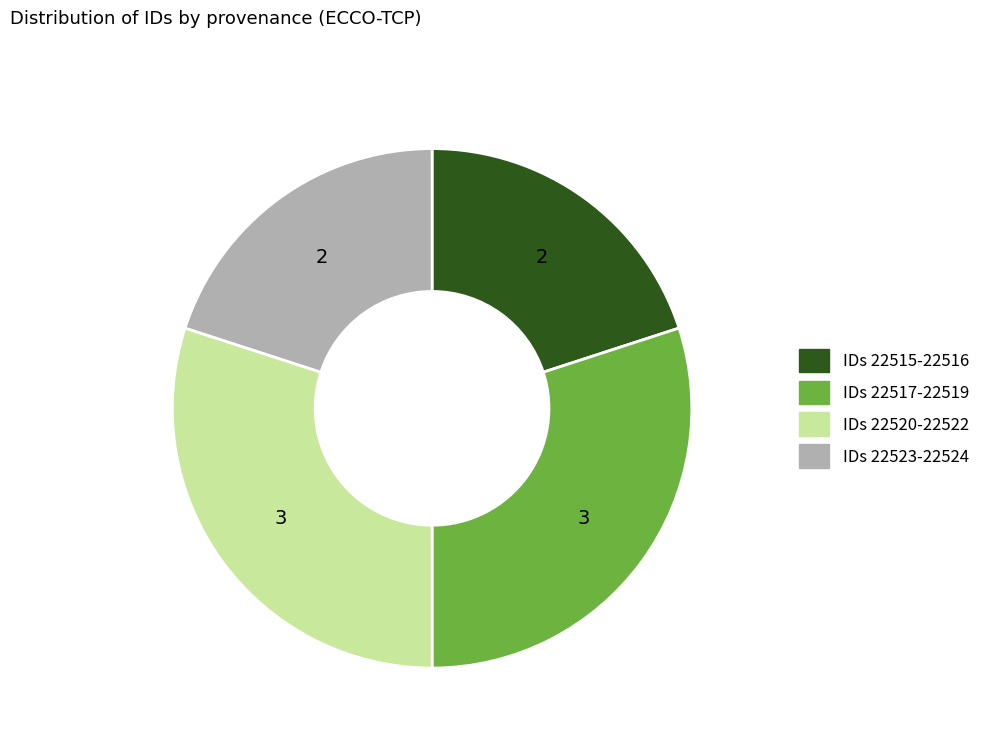

Is there any slice that represents more than half of the pie?

No